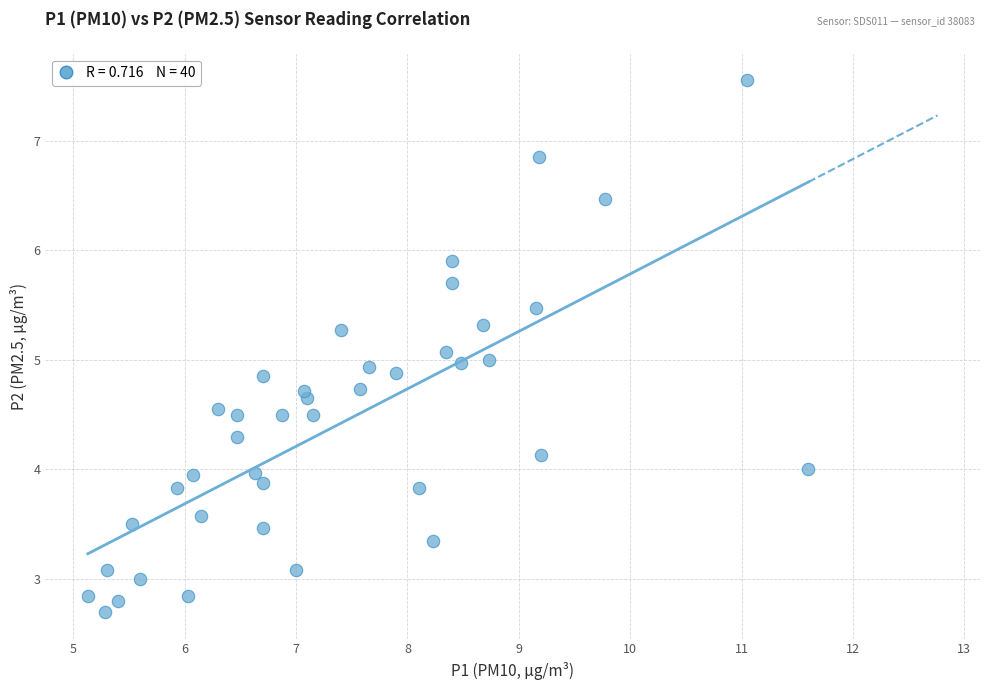

What is the range of X values (max minus min)?

6.5